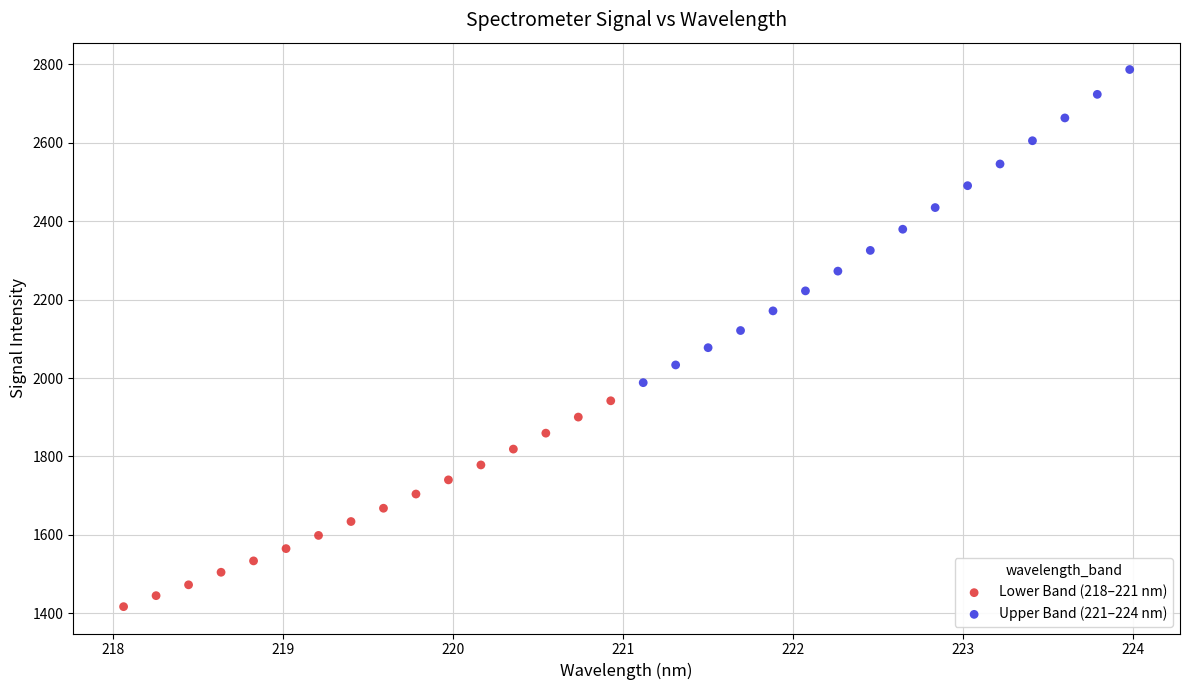

Which series has the largest Y range (max minus min)?

Upper Band (221–224 nm)